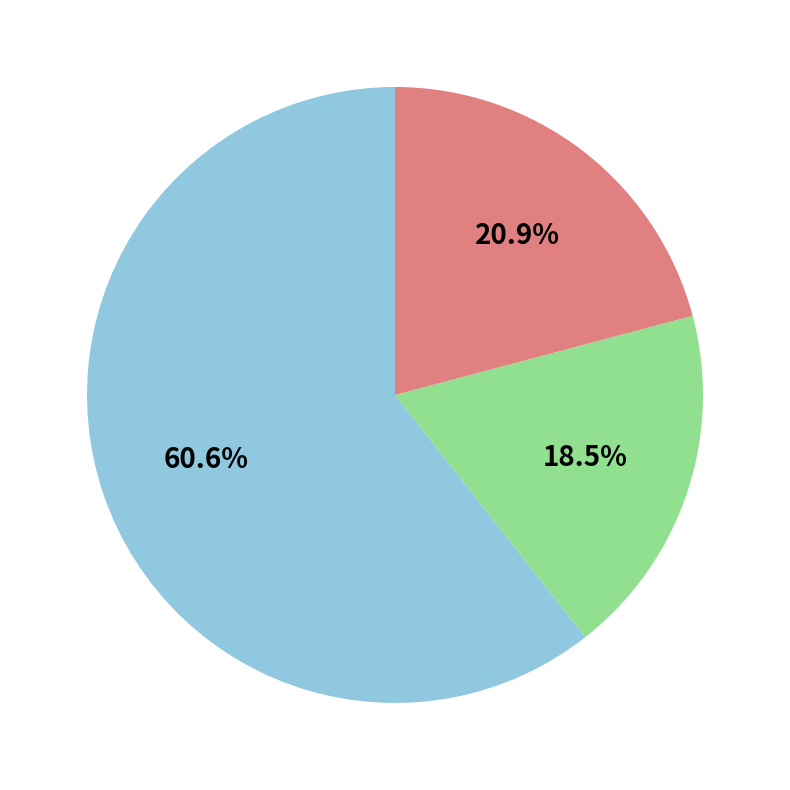

Is there any slice that represents more than half of the pie?

Yes